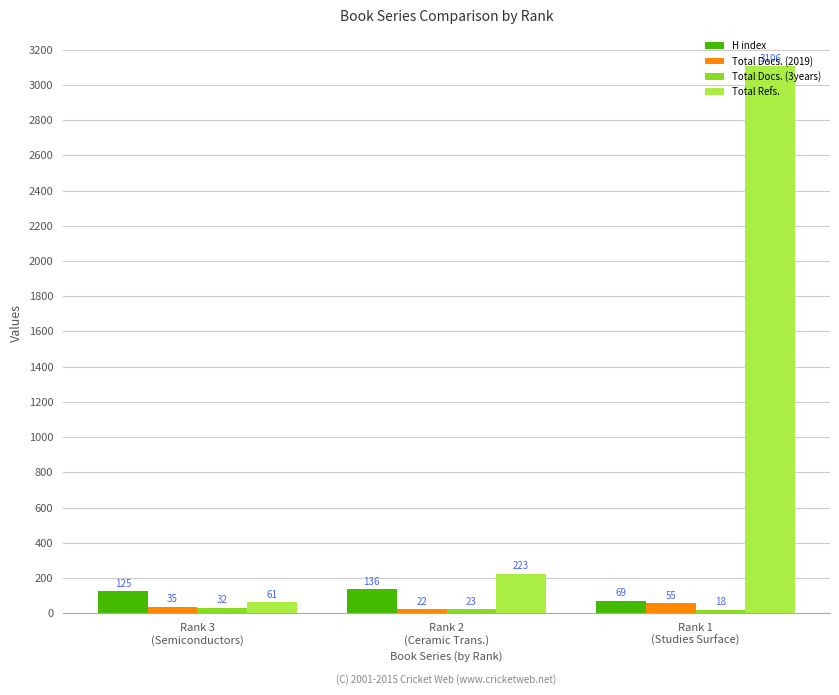

What is the total value across all series at Rank 3
(Semiconductors)?

253